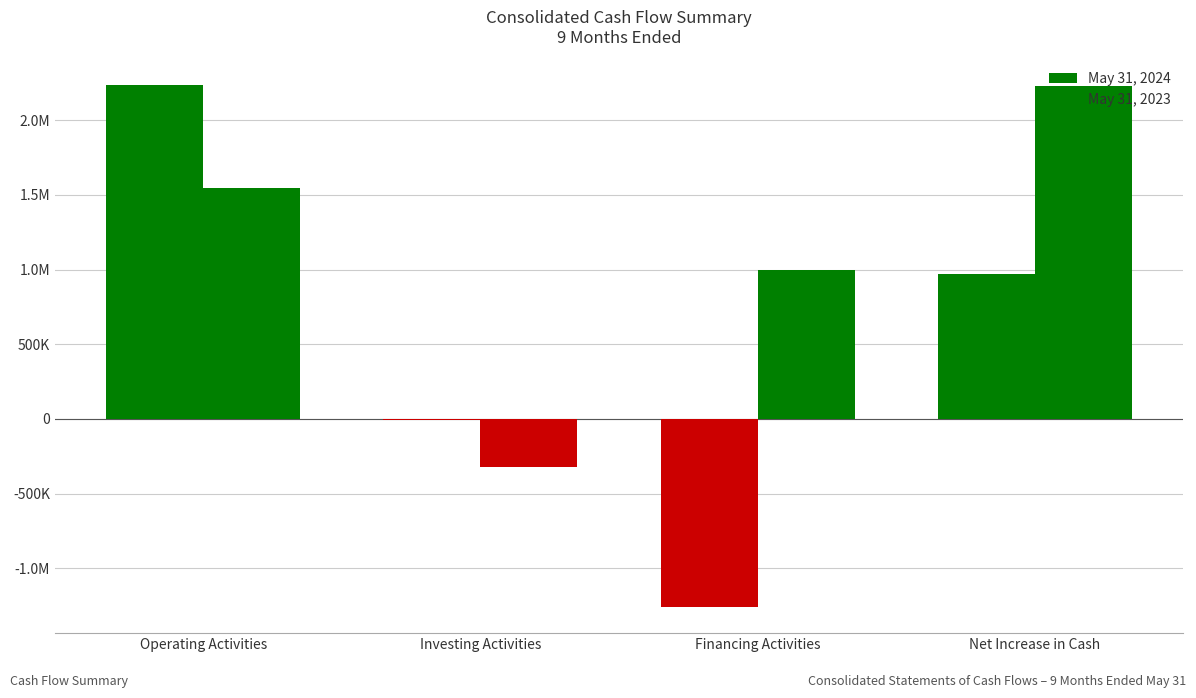

Does the chart contain stacked bars?

No